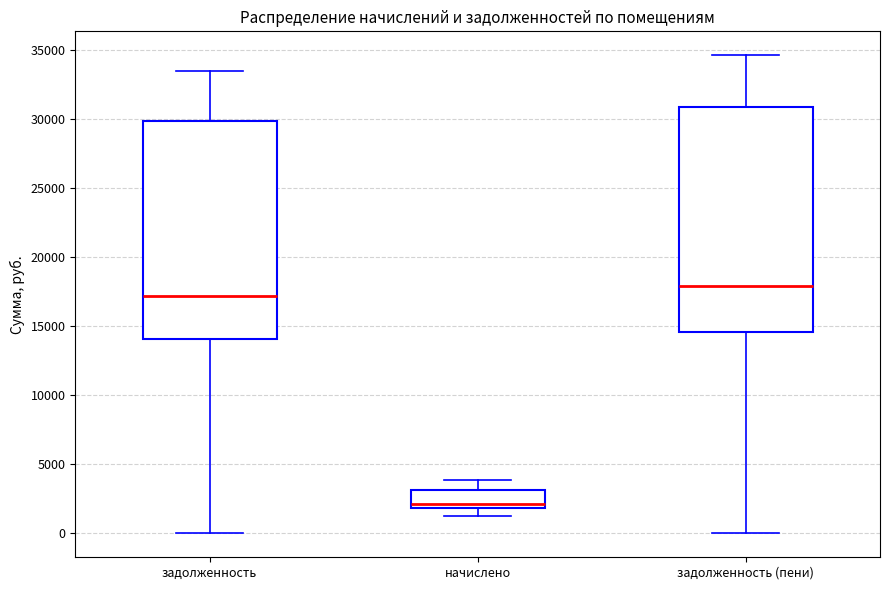

Where does the median line of the box for задолженность (пени) sit on the y-axis? The values are not printed on the chart, so give them approximately, as read against the axis.

18000